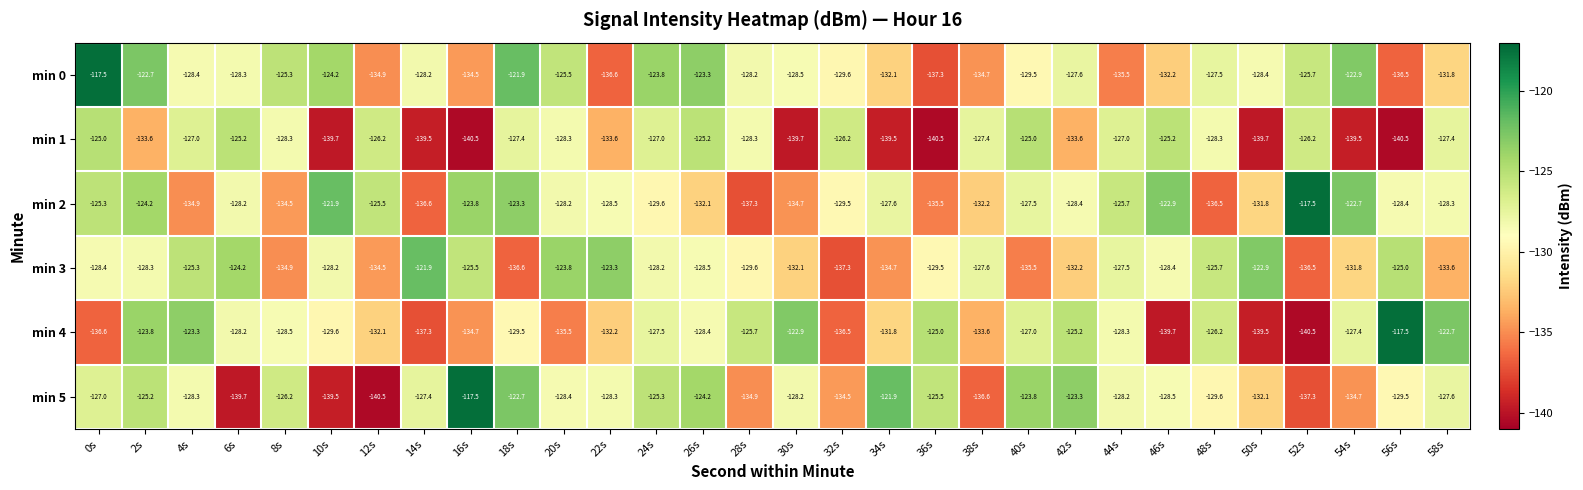

What is the spread (max minus min) of values at 54s?

16.8